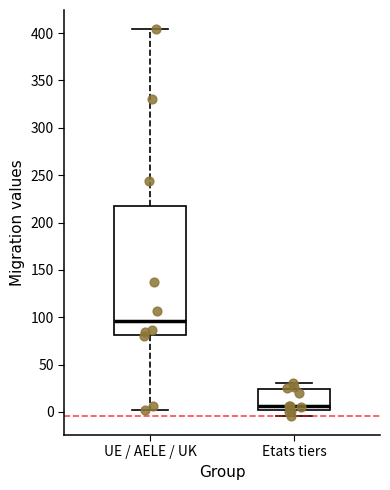

Comparing the boxes themselves (not the whiskers), which one is the tallest?

UE / AELE / UK